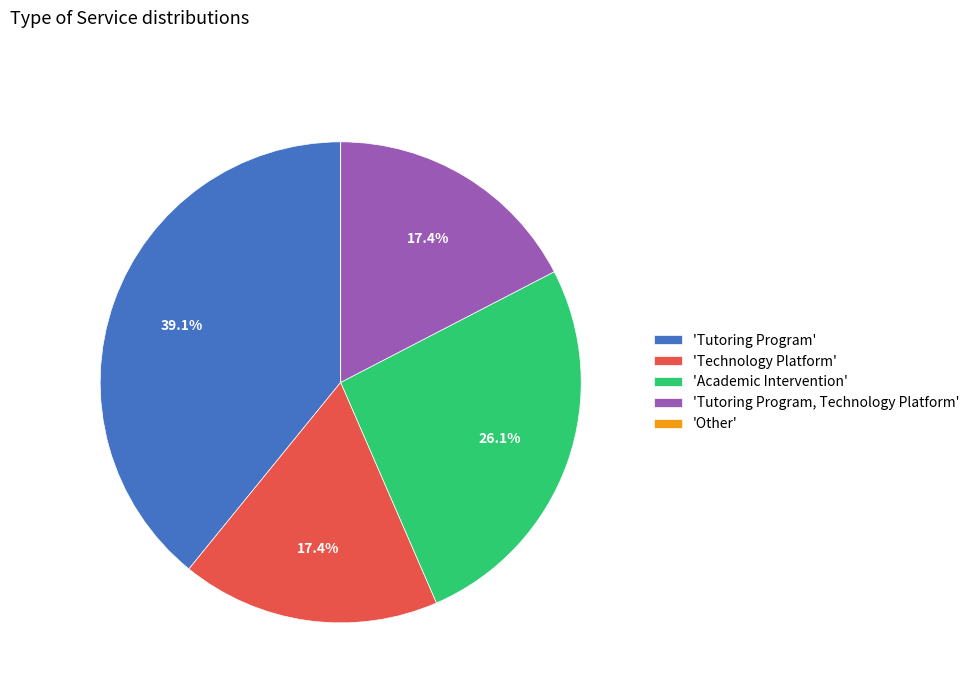

Which has a higher value, 'Academic Intervention' or 'Tutoring Program, Technology Platform'?

'Academic Intervention'